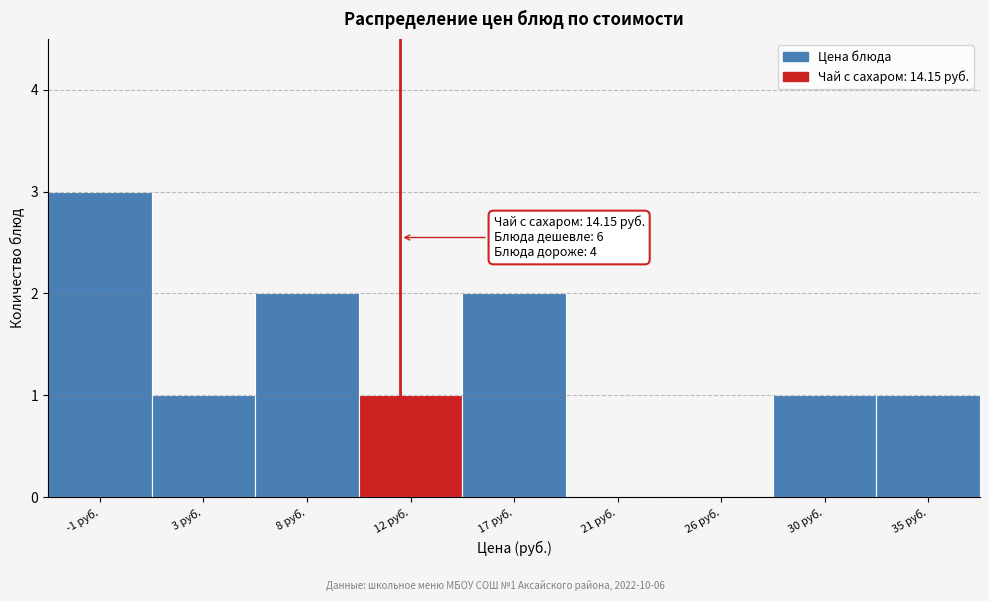

Reading left to right, transcribe all the data shown in this chart.

-1 руб.=3	3 руб.=1	8 руб.=2	12 руб.=1	17 руб.=2	21 руб.=0	26 руб.=0	30 руб.=1	35 руб.=1